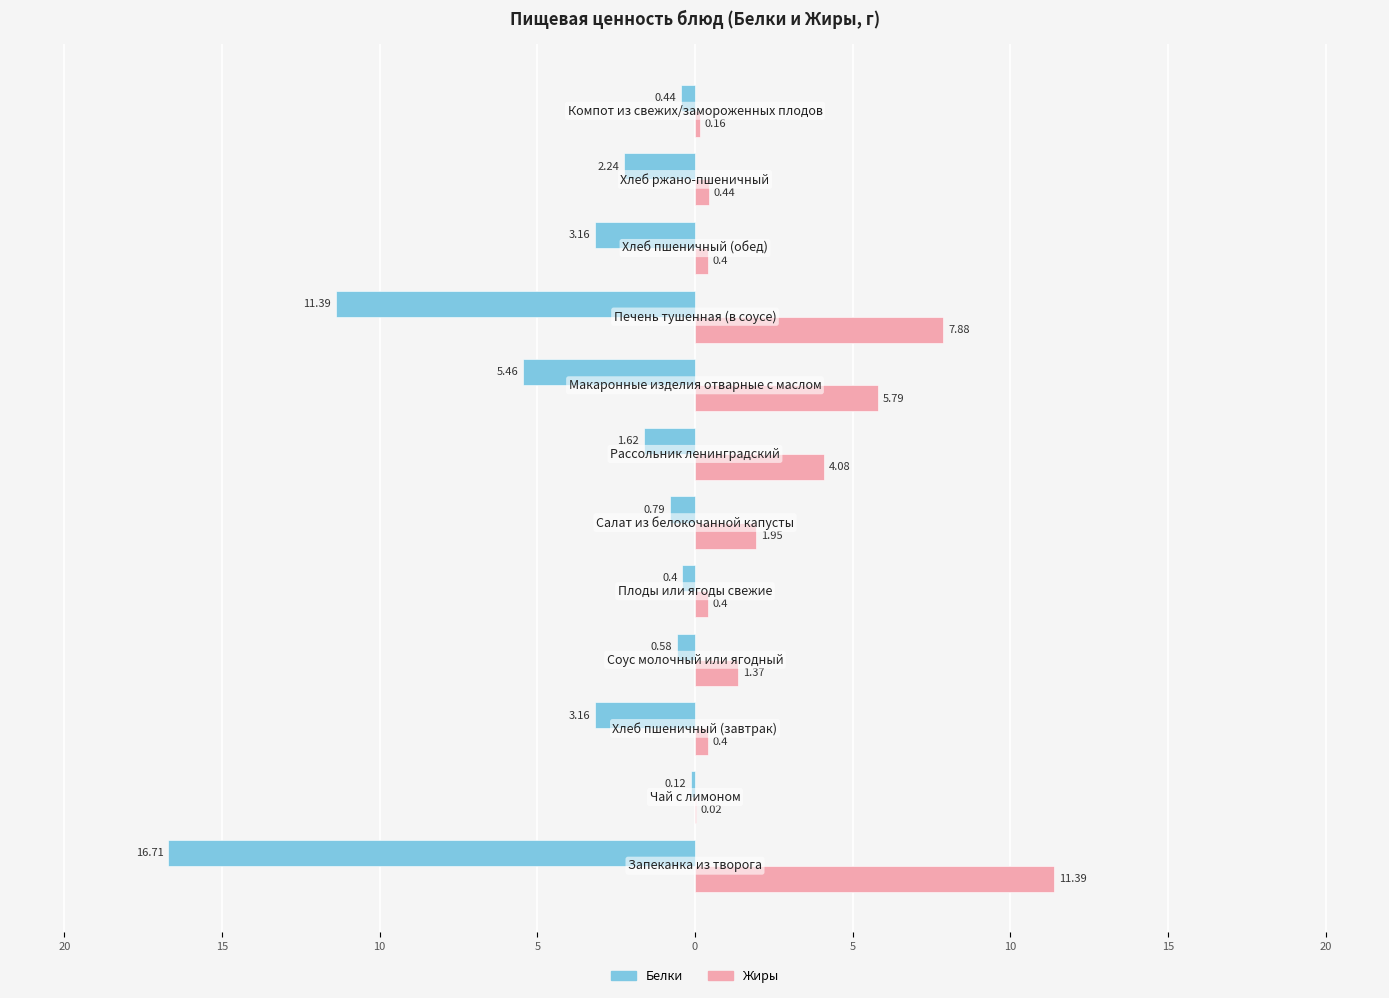

What is the value of the Белки bar at the 12th from the left?

-0.4